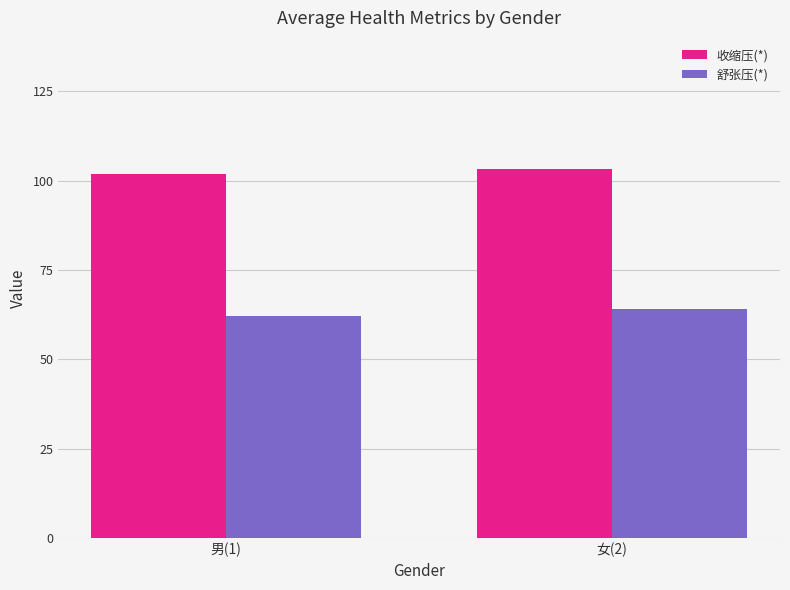

What is the label of the 1st bar from the left?

男(1)